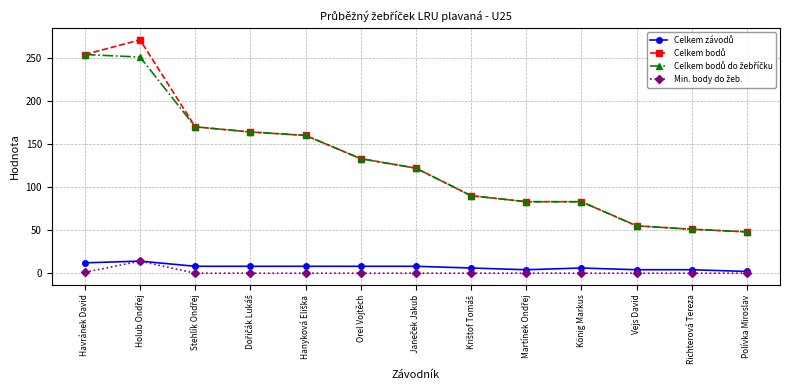

What is the label of the 1st point from the right?

Polívka Miroslav